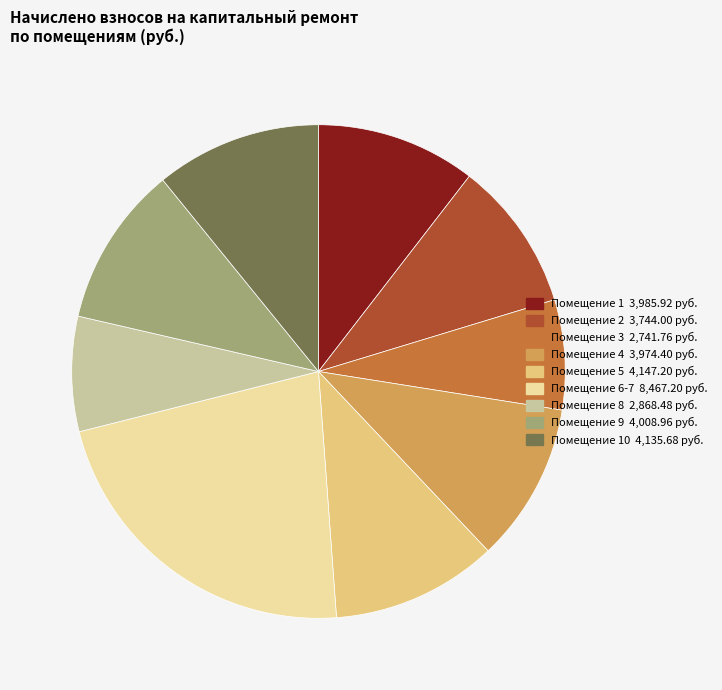

Does any single category account for the majority?

No